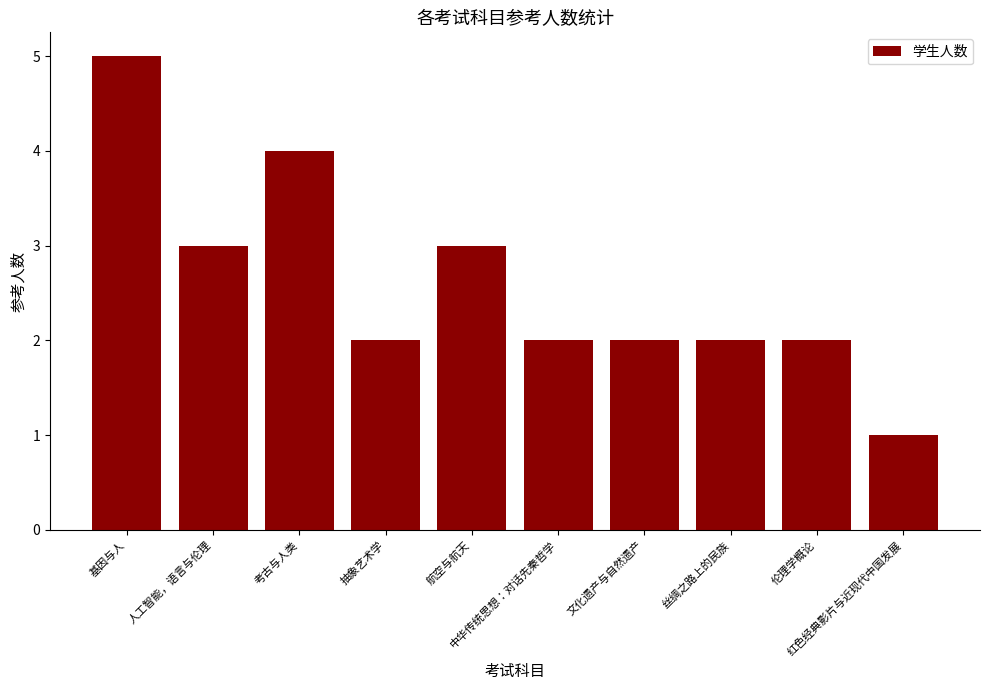

What is the label of the 4th bar from the left?

抽象艺术学